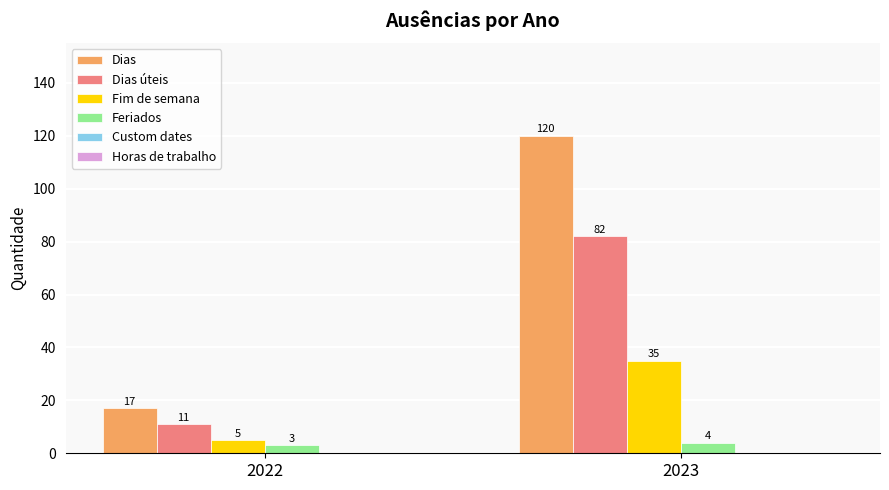

Is it true that Dias equals 17 at 2022?

True